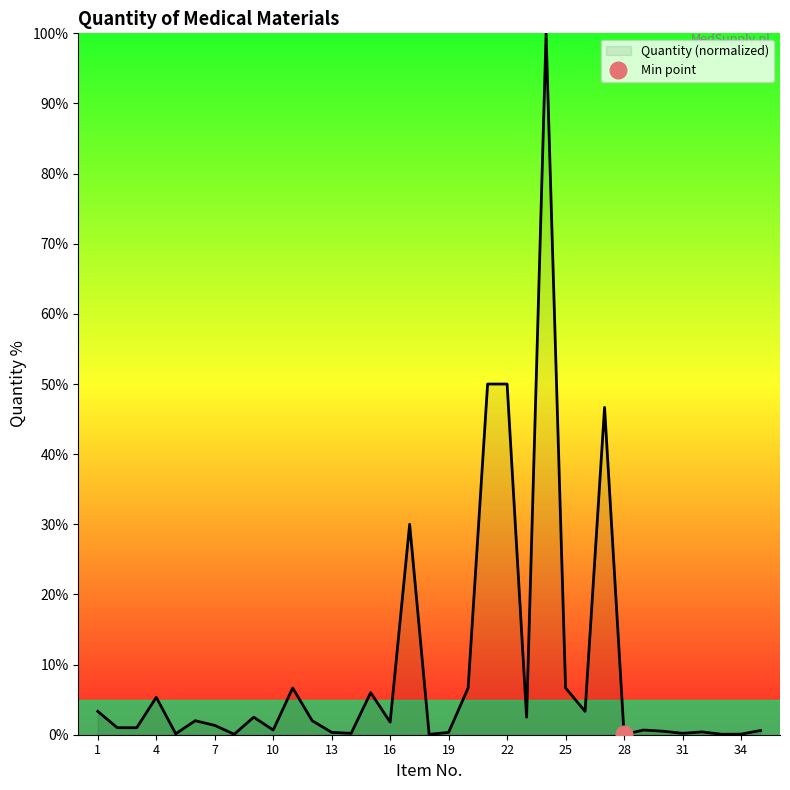

What is the value of the 34th point from the left?

0.1